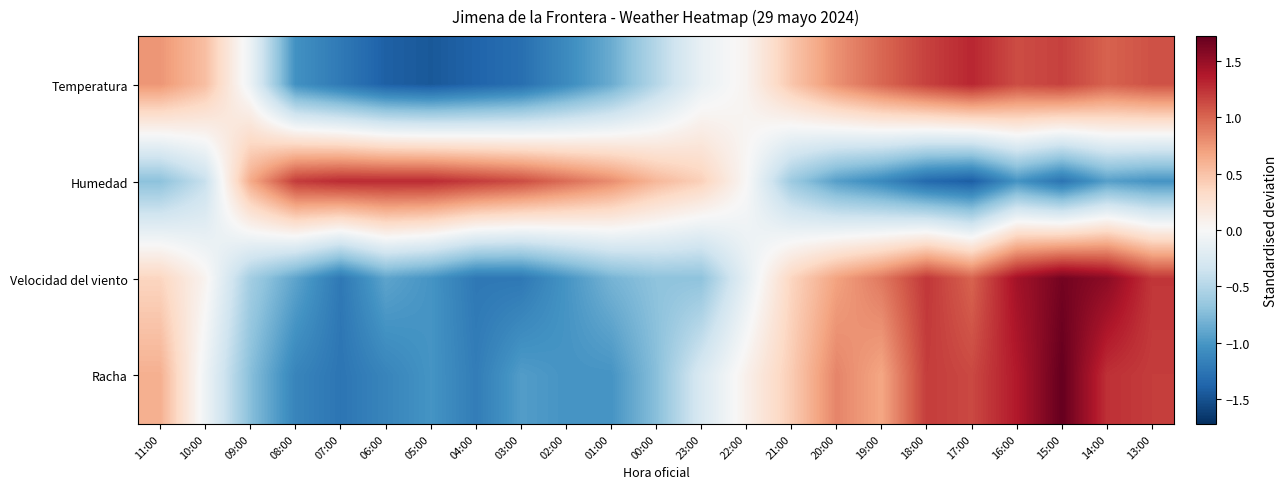

Count the number of categories in the chart.

23